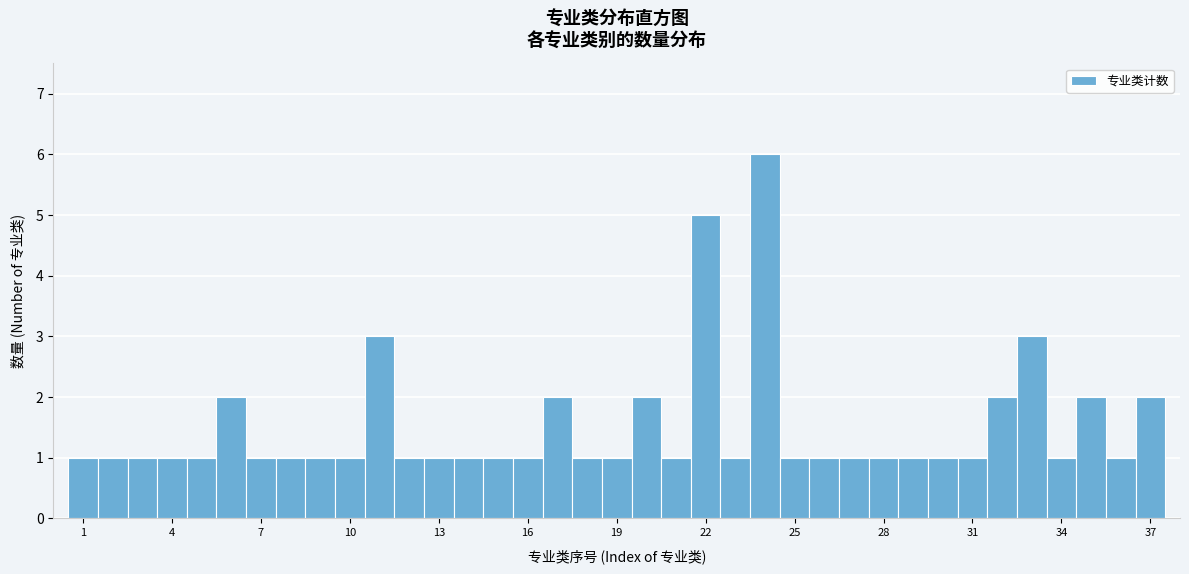

Around what value on the x-axis is the tallest bar? Give the approximate position of its centre, as read against the axis.

24.0